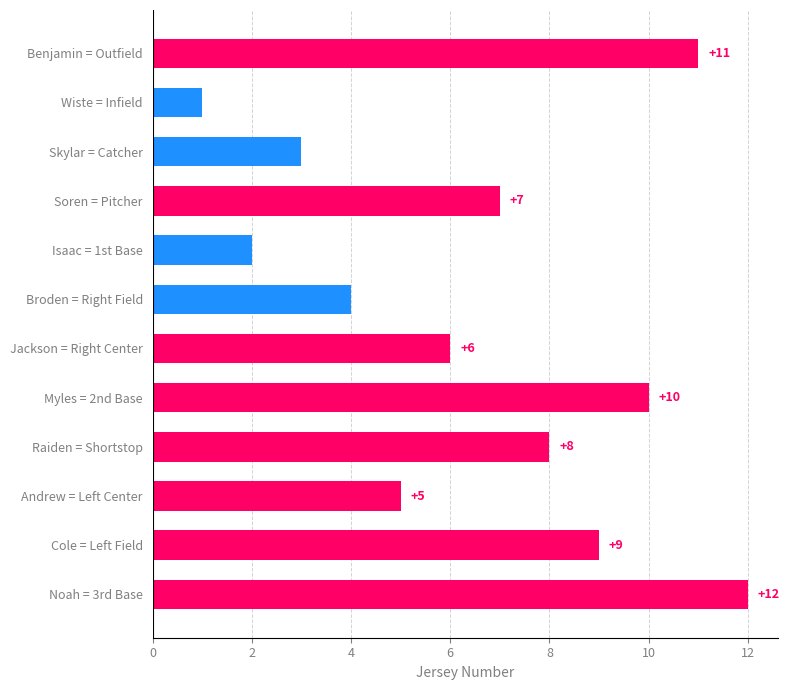

Does the chart contain stacked bars?

No